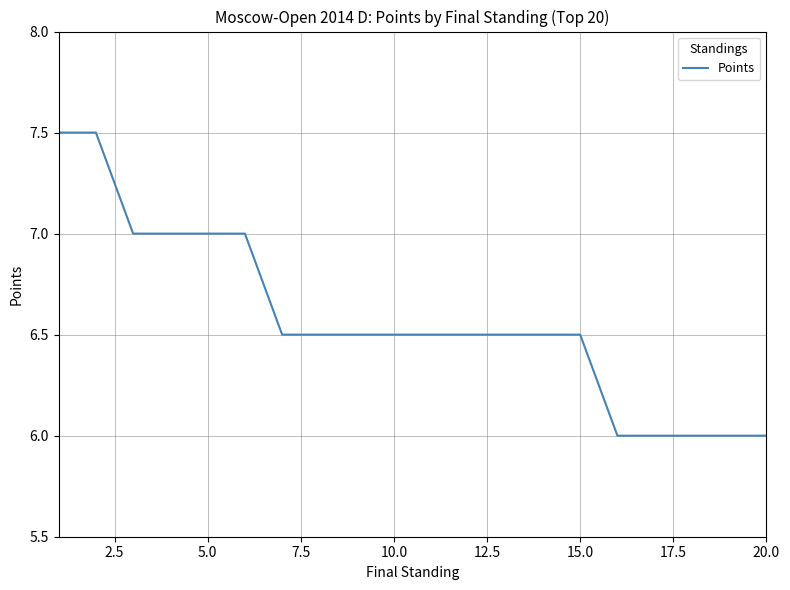

Reading left to right, what are all the values shown in this chart?

7.5	7.5	7.0	7.0	7.0	7.0	6.5	6.5	6.5	6.5	6.5	6.5	6.5	6.5	6.5	6.0	6.0	6.0	6.0	6.0